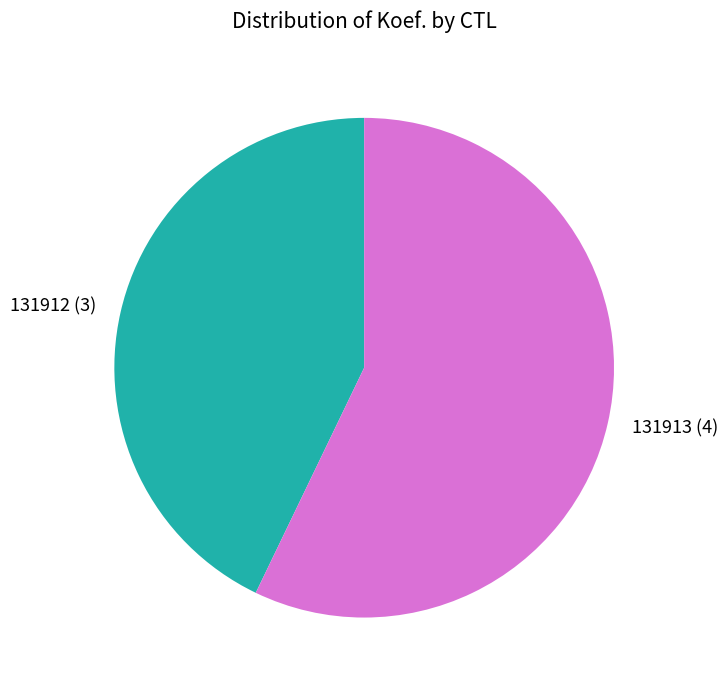

Is the sum of 131912 (3) and 131913 (4) greater than half?

Yes